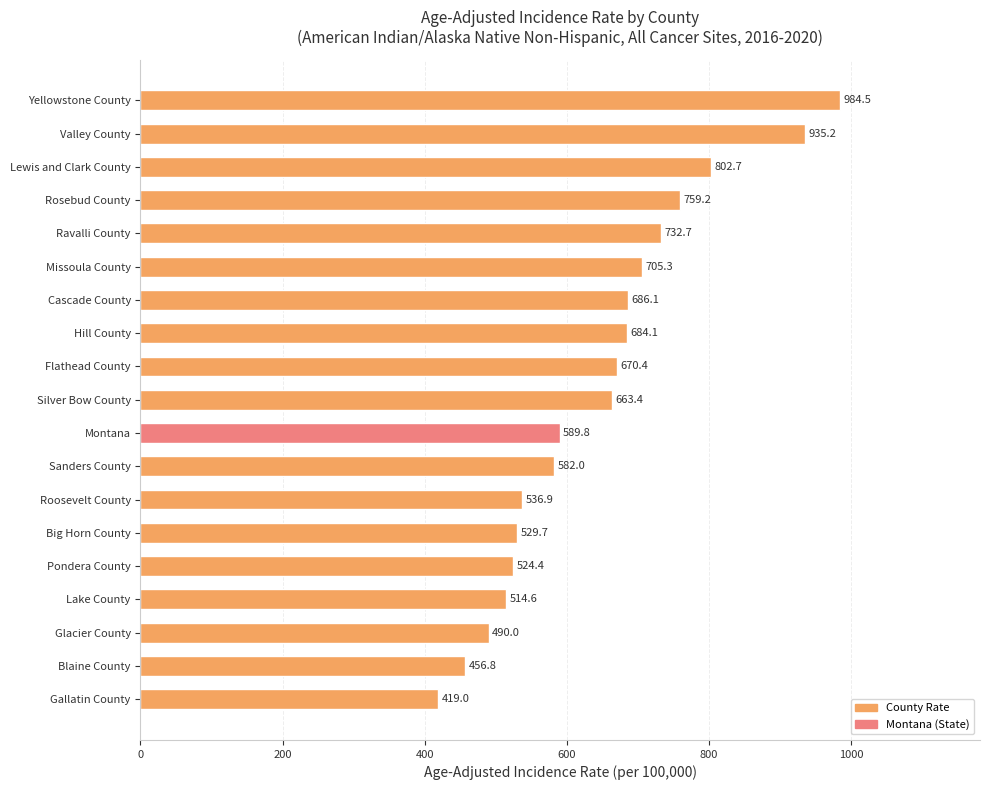

Approximately how many times larger is the value at Blaine County compared to Gallatin County?

1.1